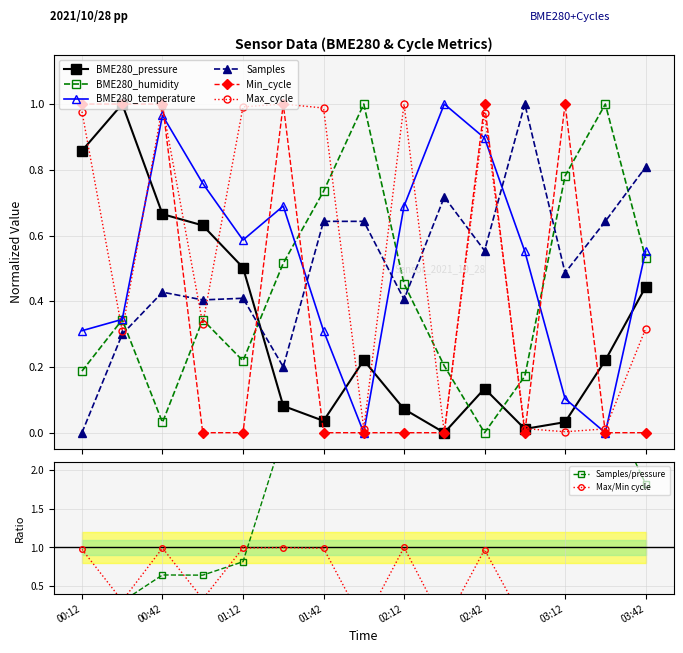

How many values in the BME280_pressure series exceed 0?

14